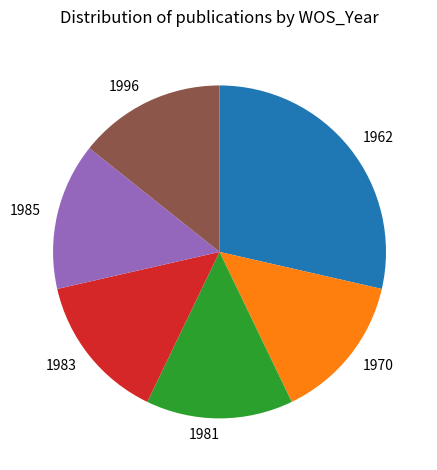

What is the ratio of the value at 1981 to the value at 1970?

1.0